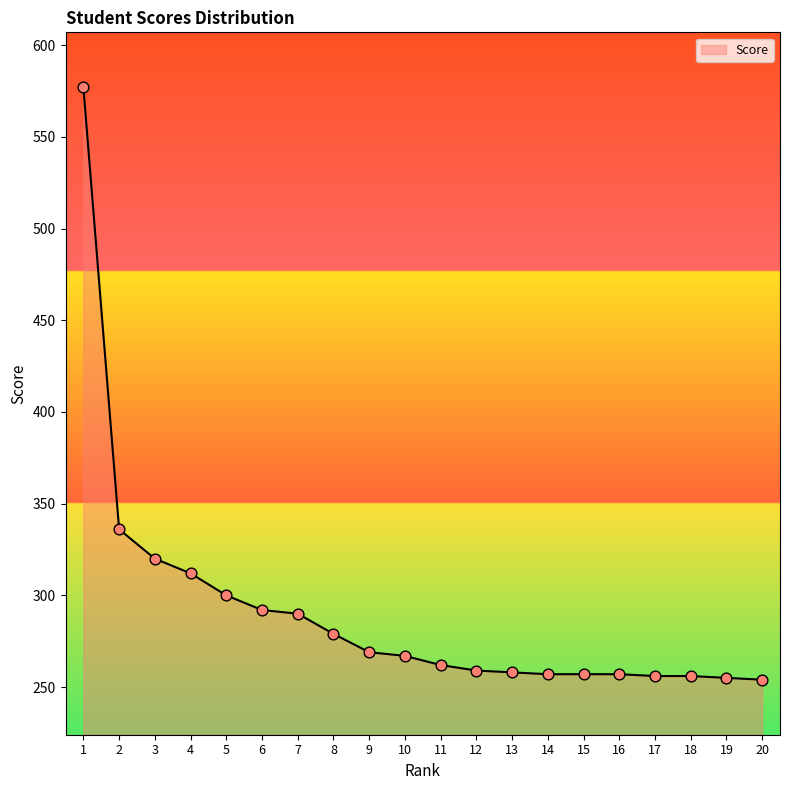

What is the ratio of the value at 14 to the value at 20?

1.0